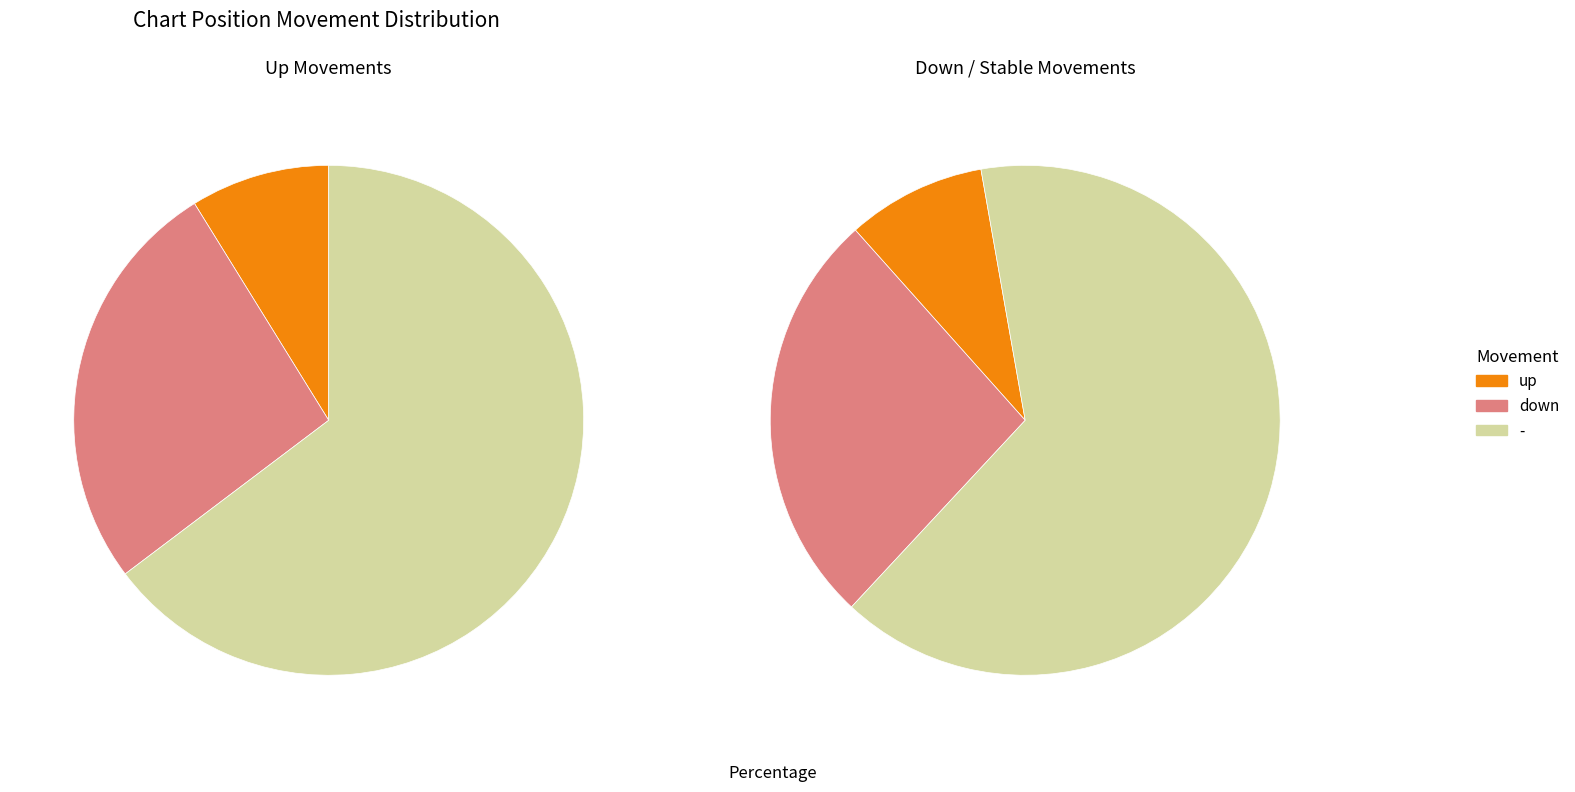

Is there a majority slice in this chart?

Yes